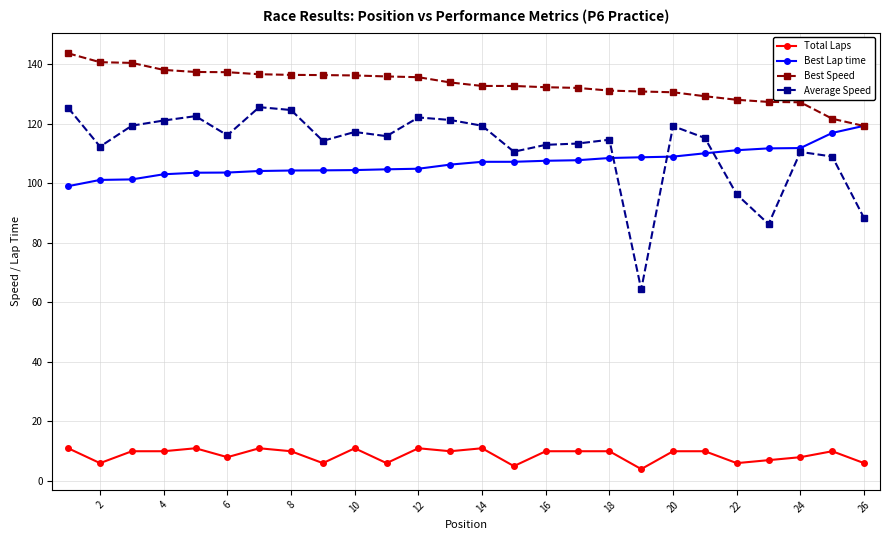

Which series has the largest total across all categories?

Best Speed